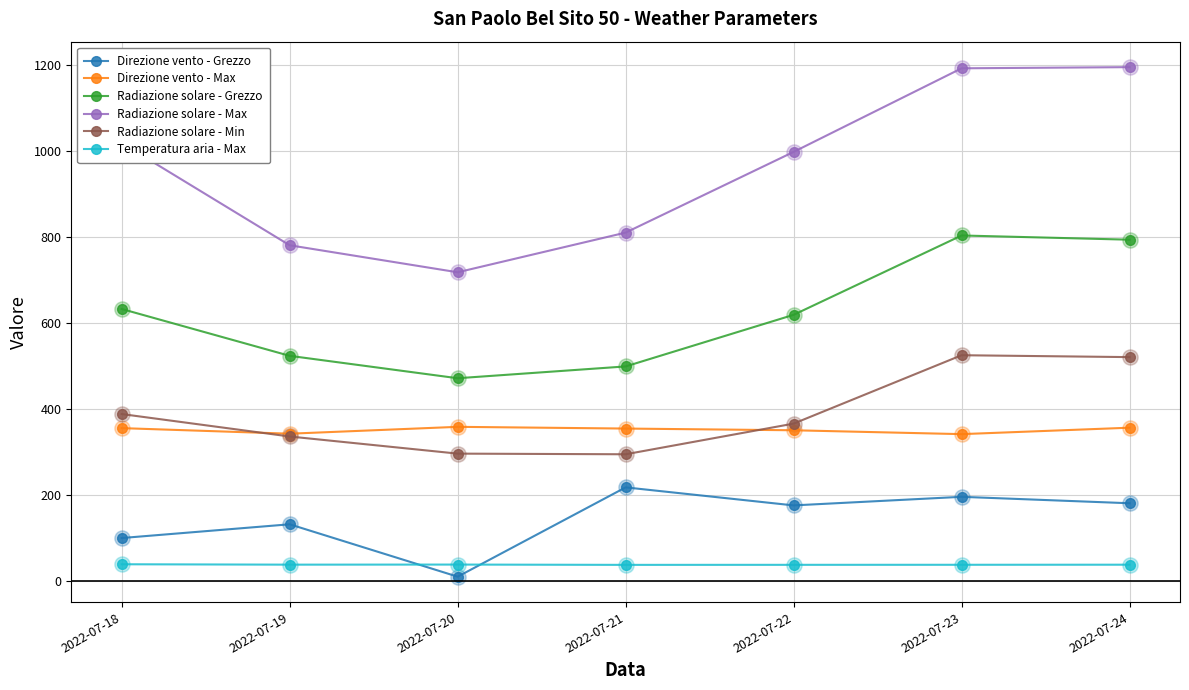

What is the difference between the highest and lowest values at 2022-07-21?

773.9